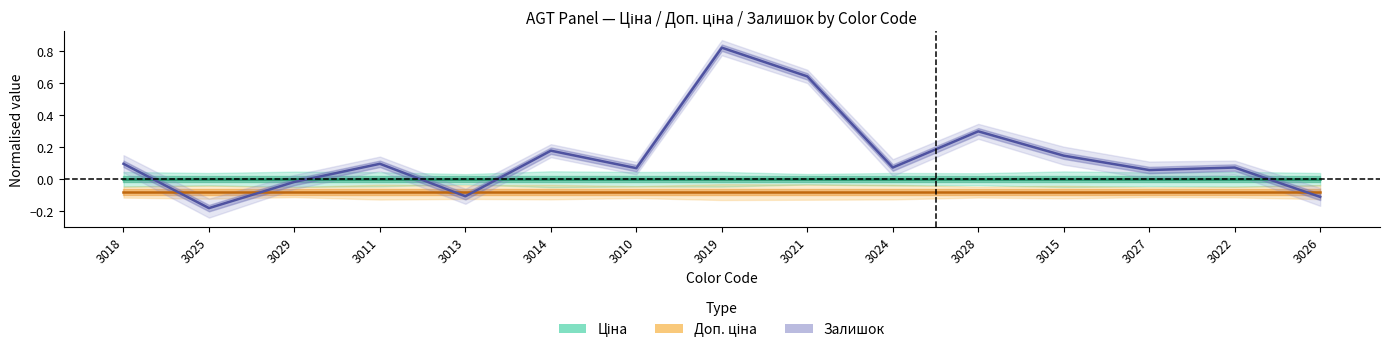

Which series changed the most between 3021 and 3024?

Залишок